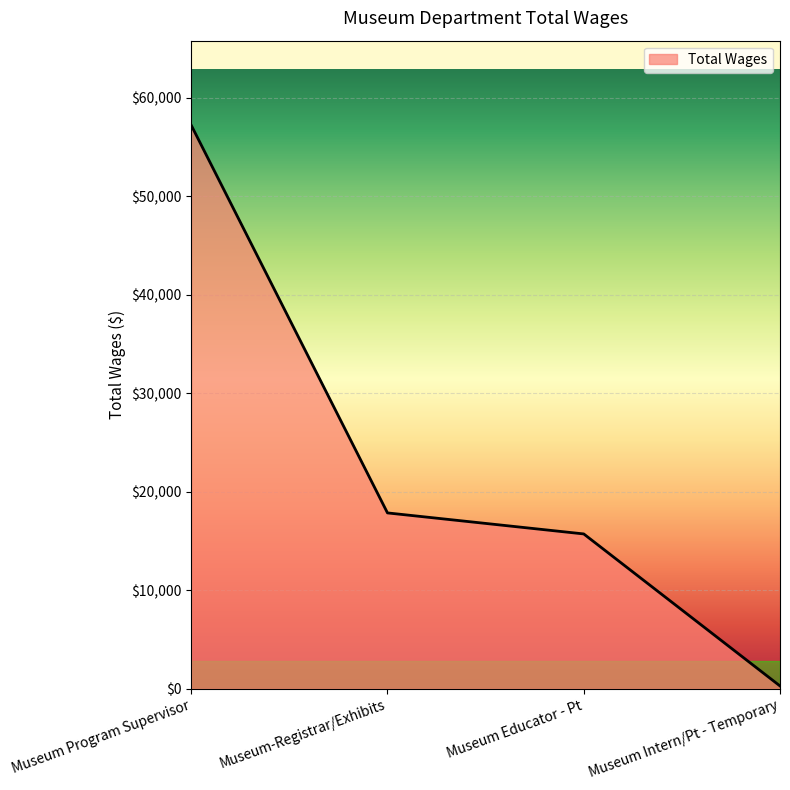

List the labels in order of value, largest first.

Museum Program Supervisor, Museum-Registrar/Exhibits, Museum Educator - Pt, Museum Intern/Pt - Temporary